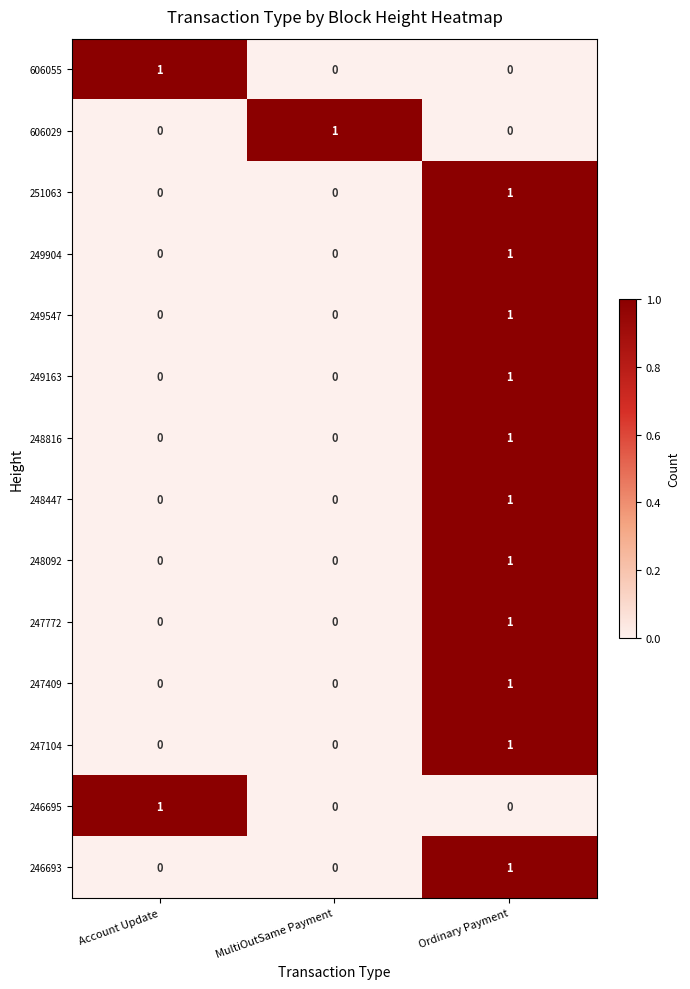

The value of 251063 at MultiOutSame Payment is 0. True or false?

True